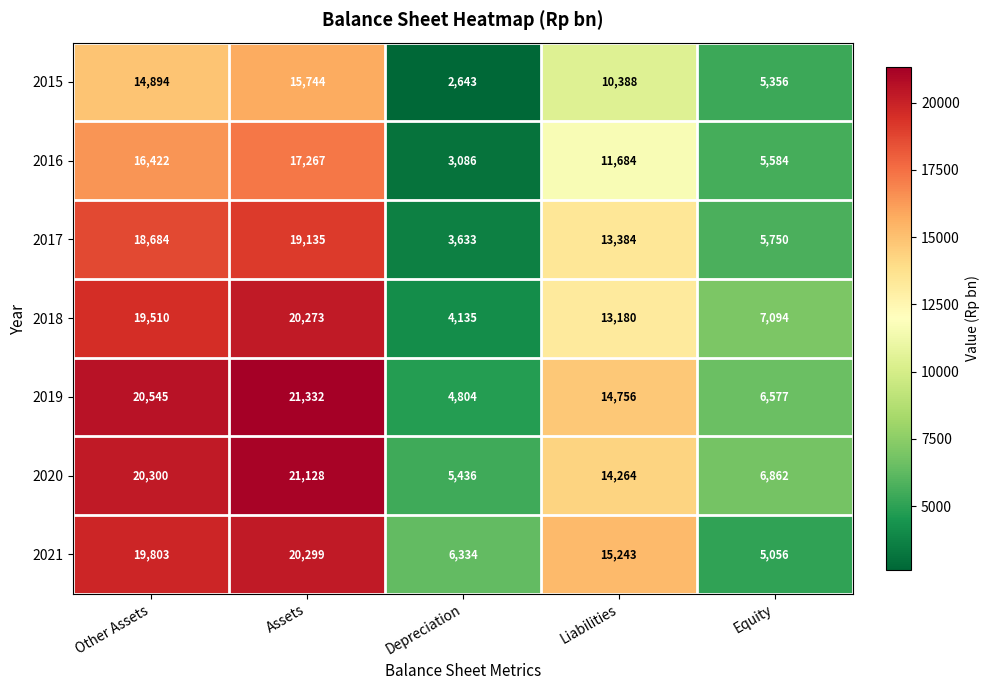

What is the difference between the 2016 values at Other Assets and Depreciation?

13336